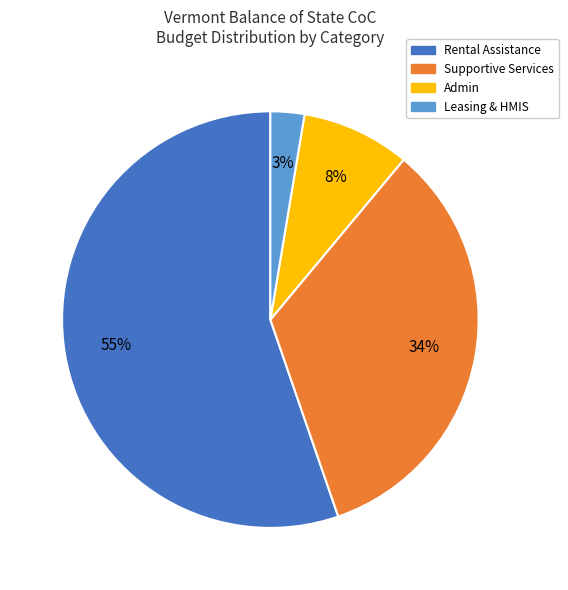

Rank the categories by value from lowest to highest.

Leasing & HMIS, Admin, Supportive Services, Rental Assistance